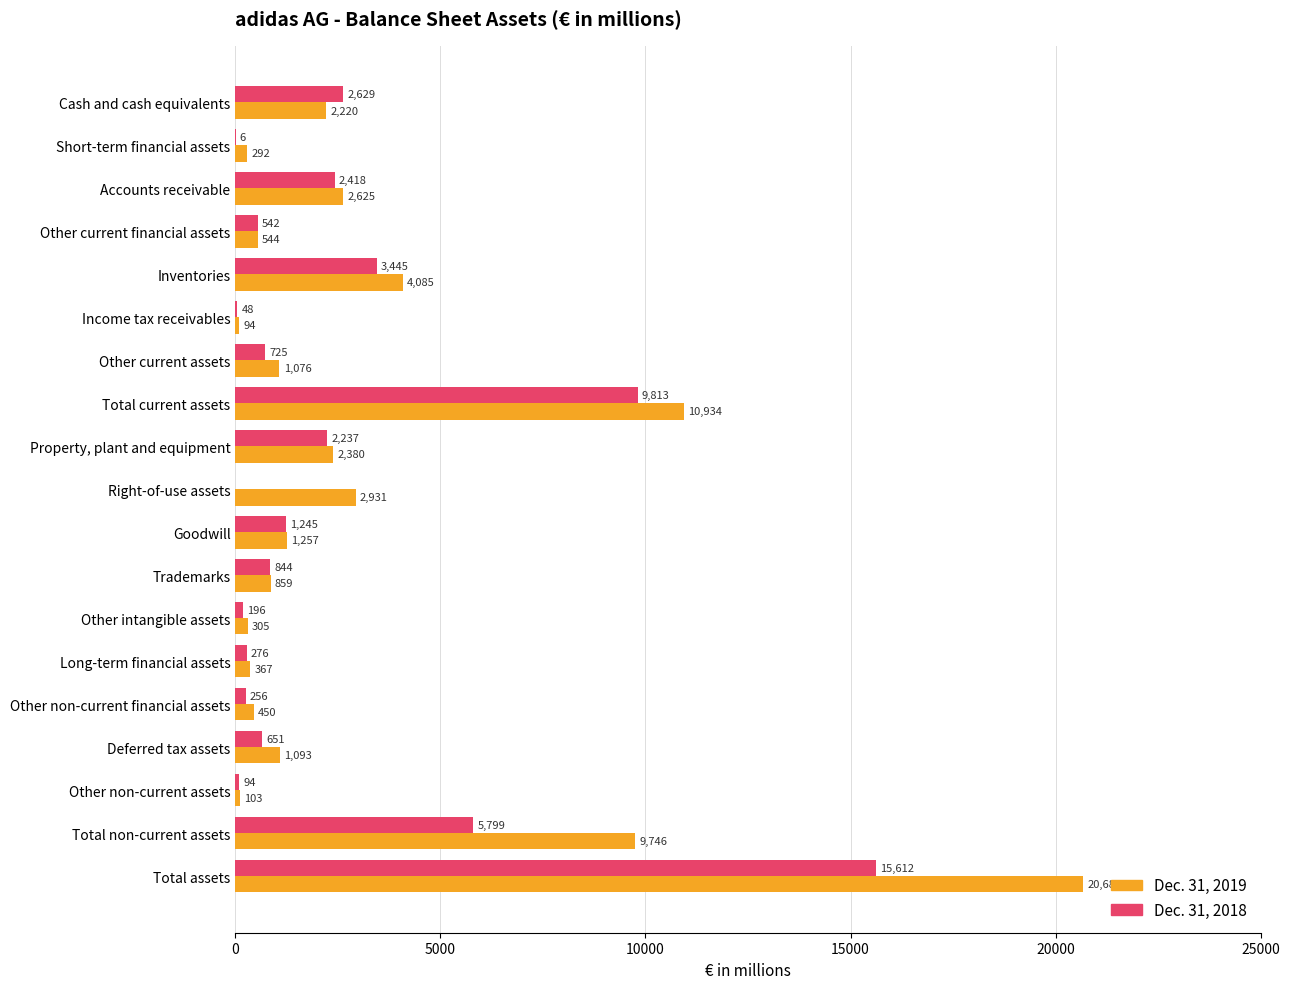

What are all the series names shown in the legend?

Dec. 31, 2019, Dec. 31, 2018